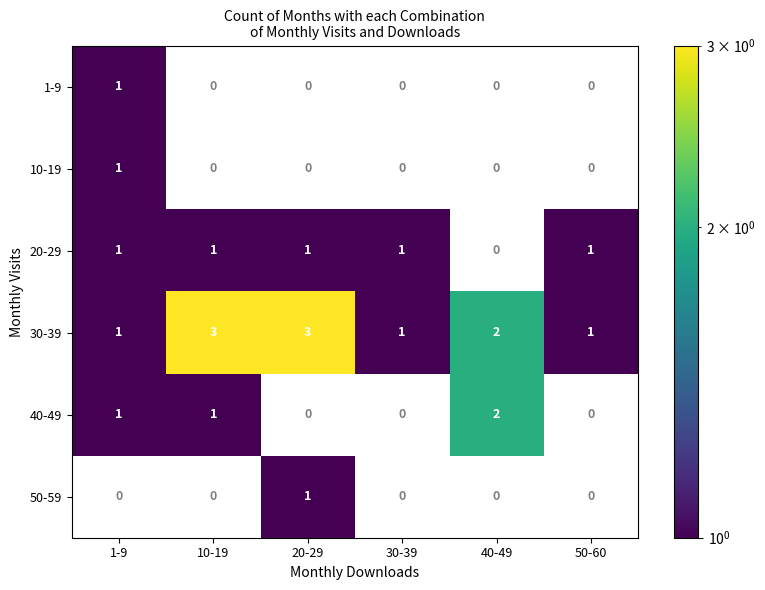

What is the sum of the 30-39 values at 50-60 and 20-29?

4